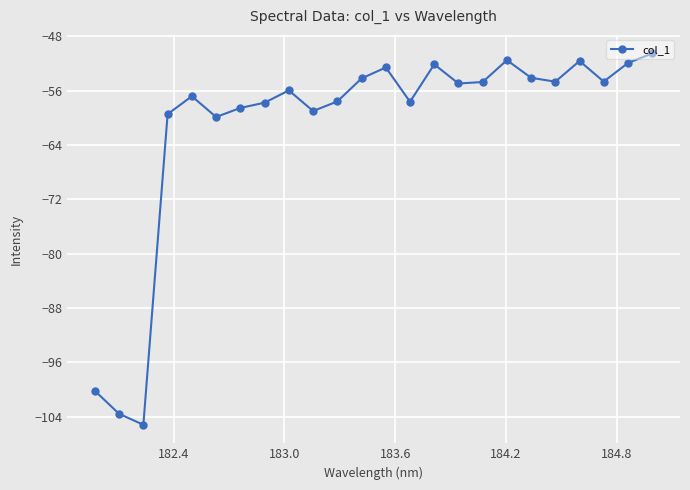

True or false: the data has more than 2 interior local peaks.

True